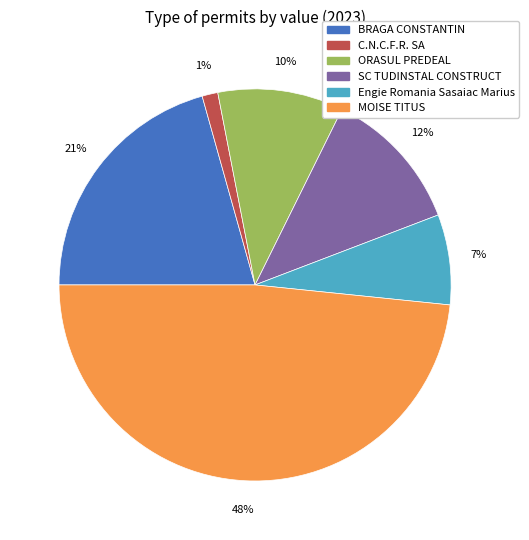

Count the number of slices in the pie.

6